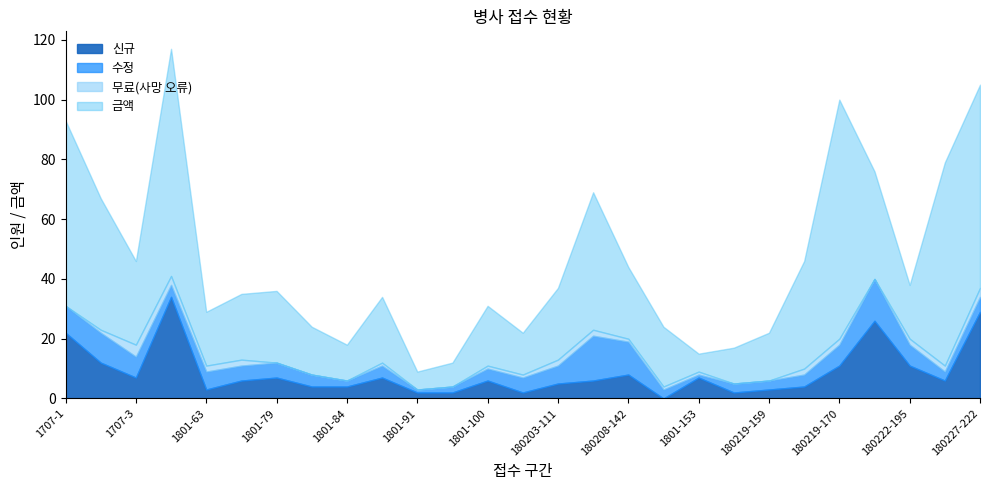

At which label does 수정 reach its minimum?

1801-91